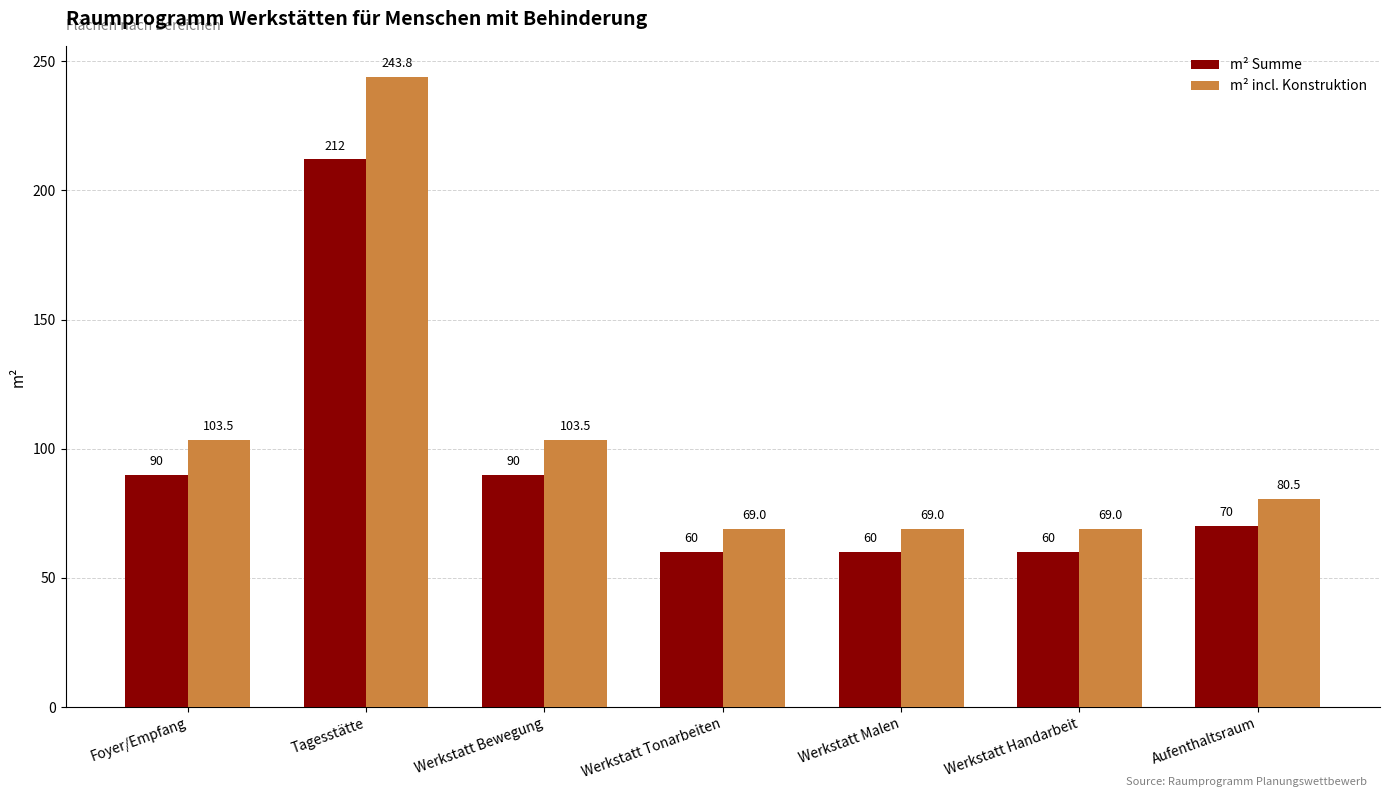

How many bars are there in total?

14